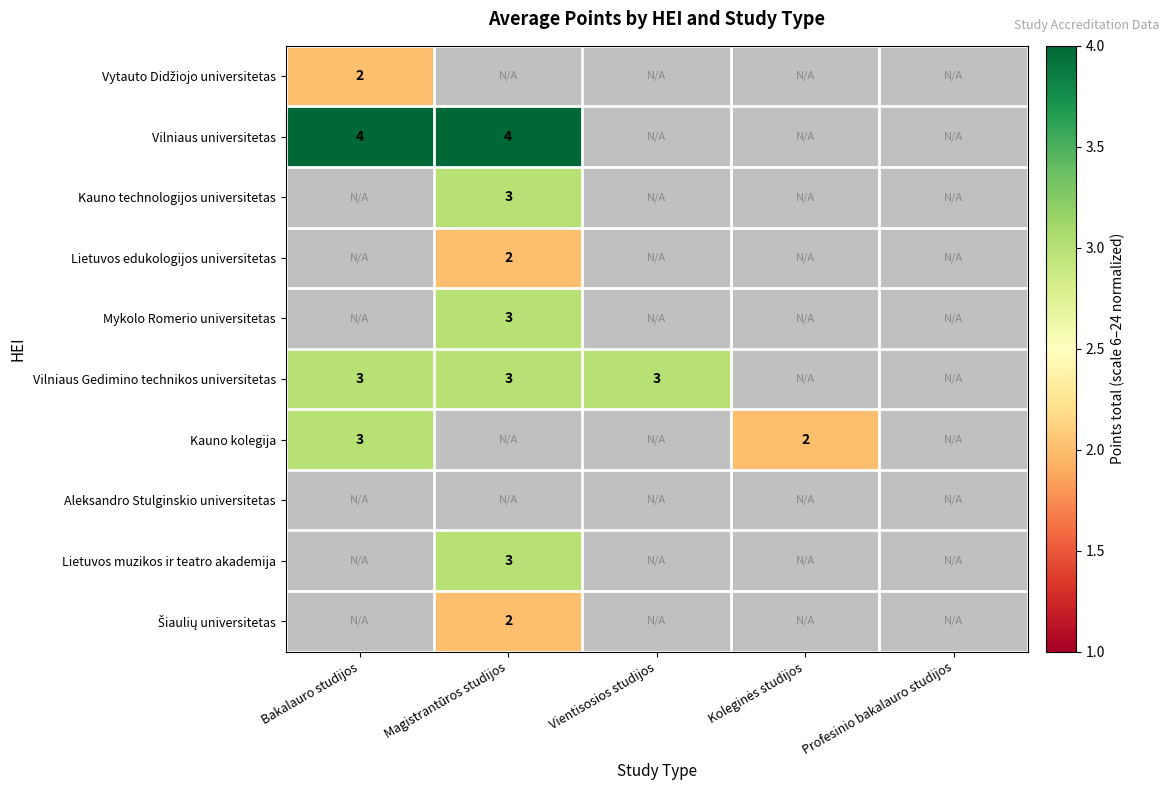

The value of Vilniaus universitetas at Magistrantūros studijos is 5.5. True or false?

False